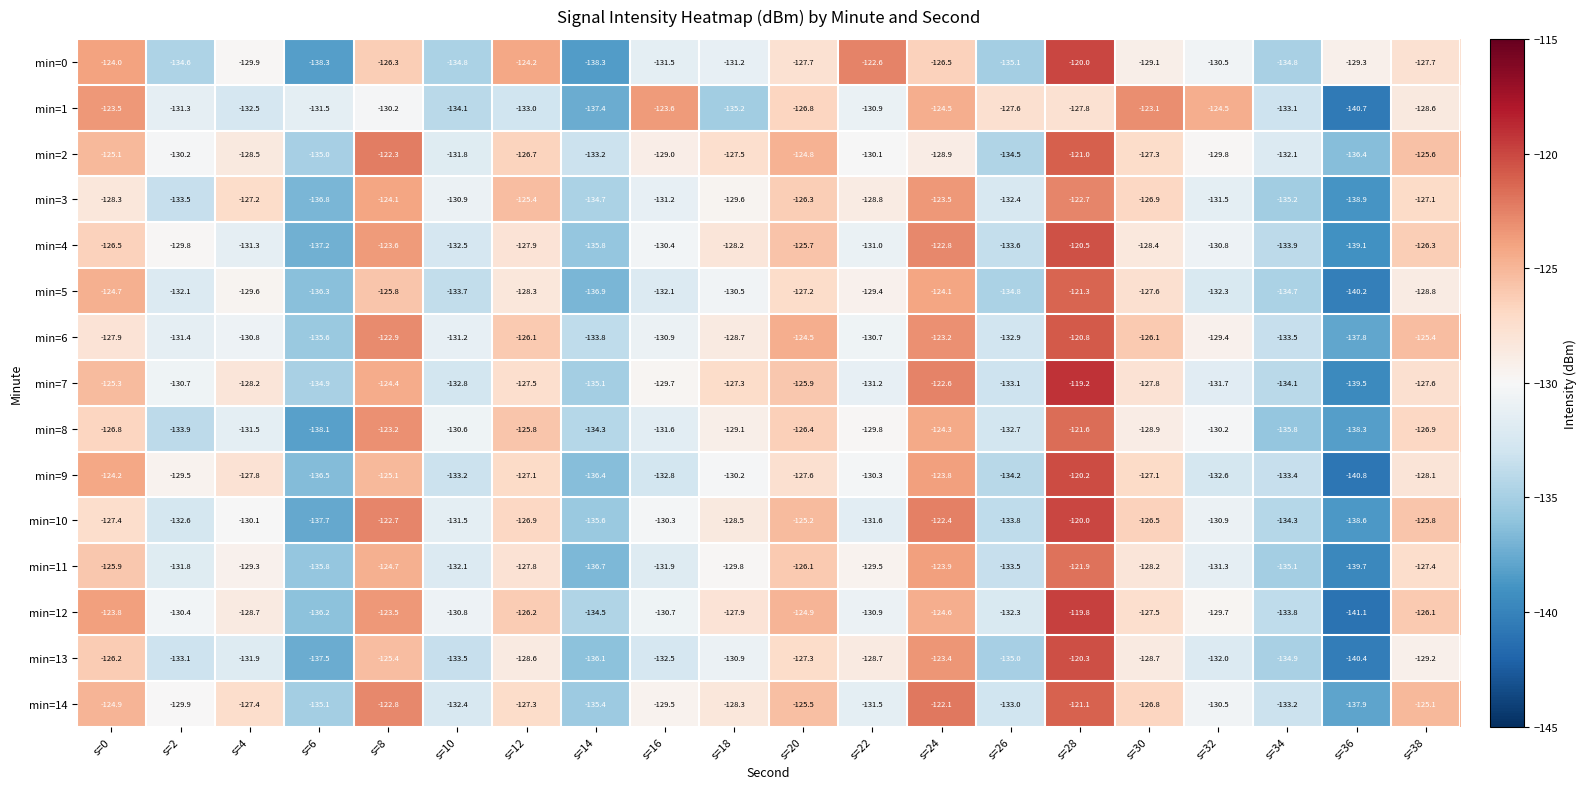

At how many categories does at least one series exceed -138?

20